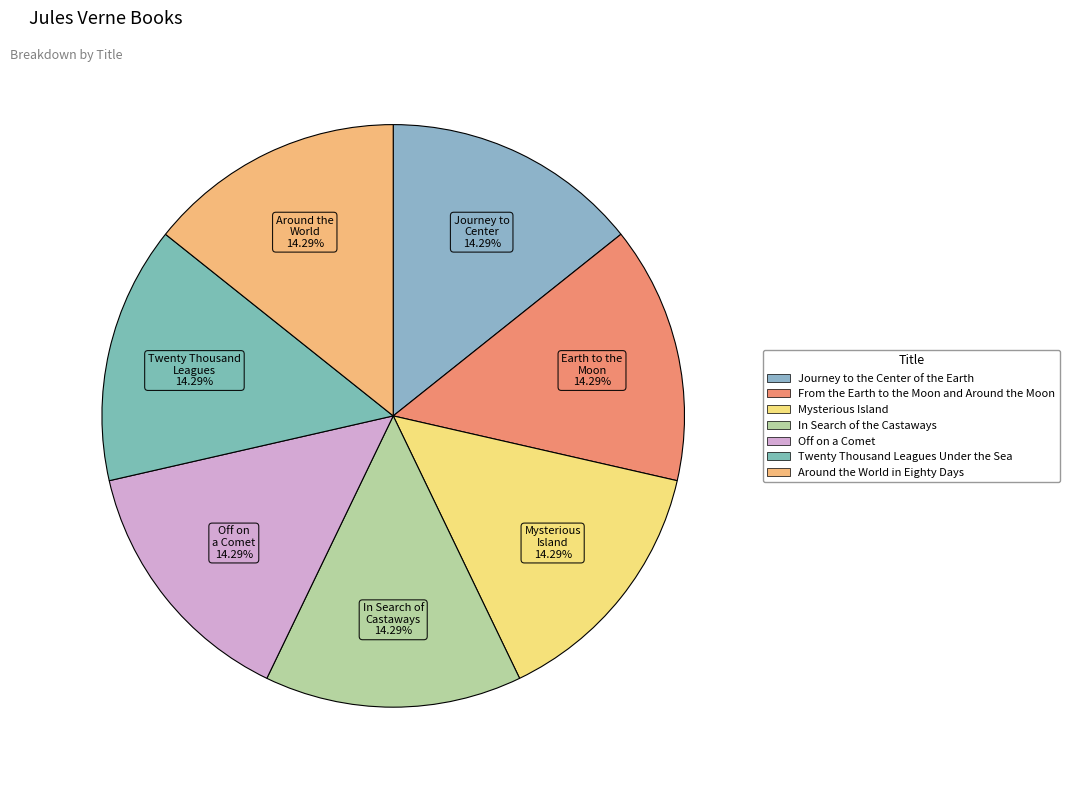

How many slices are in this pie chart?

7